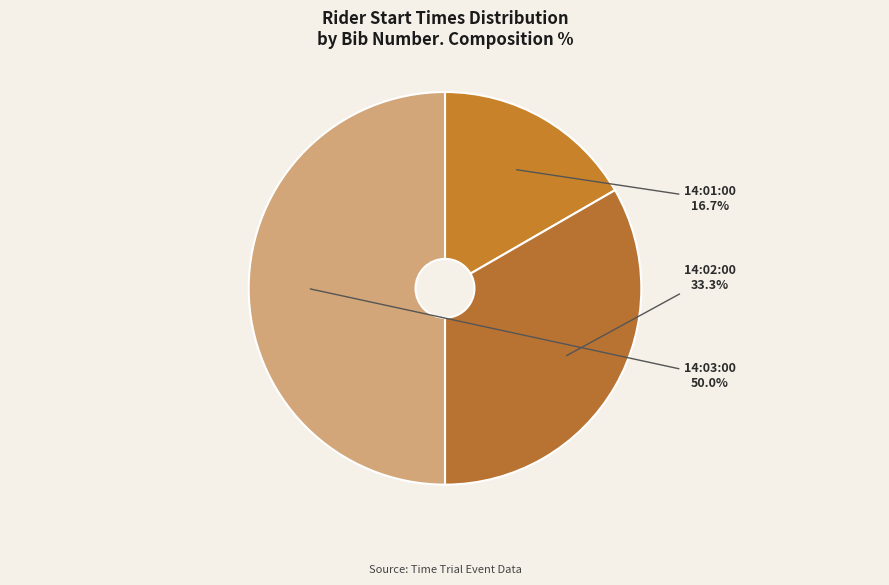

Approximately how many times larger is the value at 14:02:00 compared to 14:01:00?

2.0